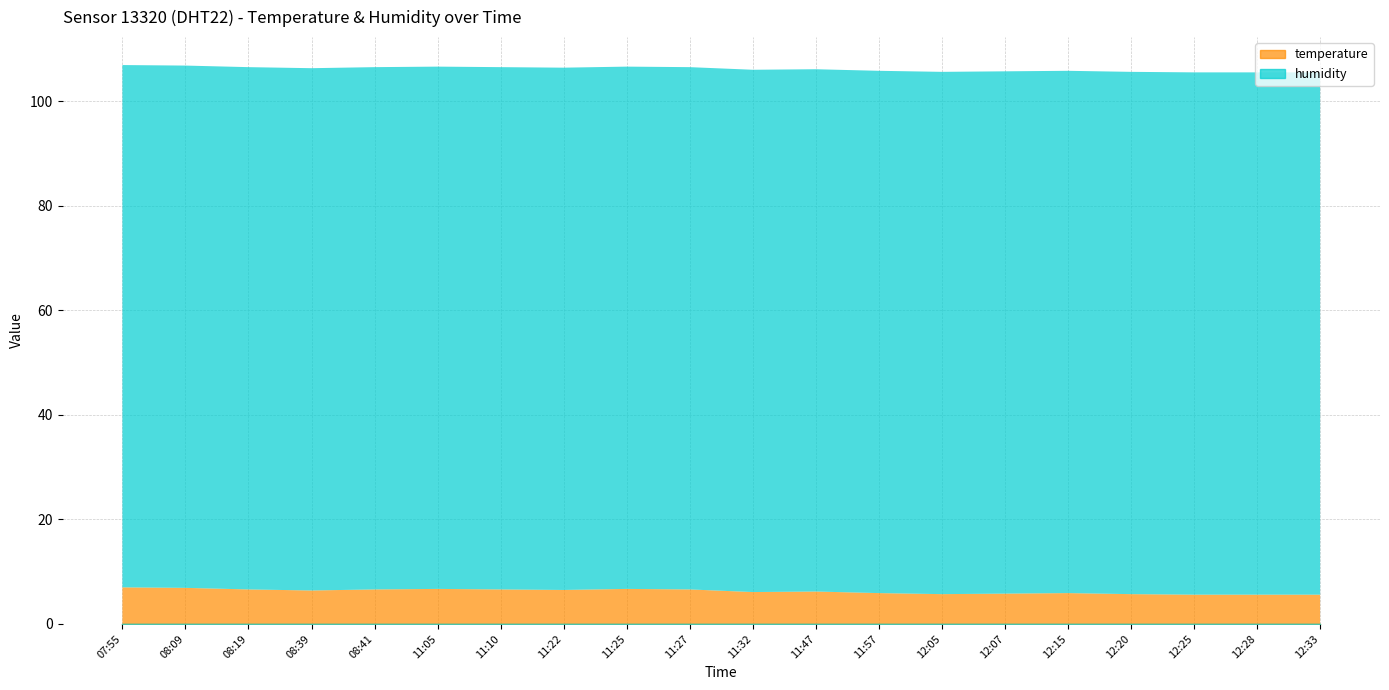

True or false: humidity and temperature cross at least once.

False